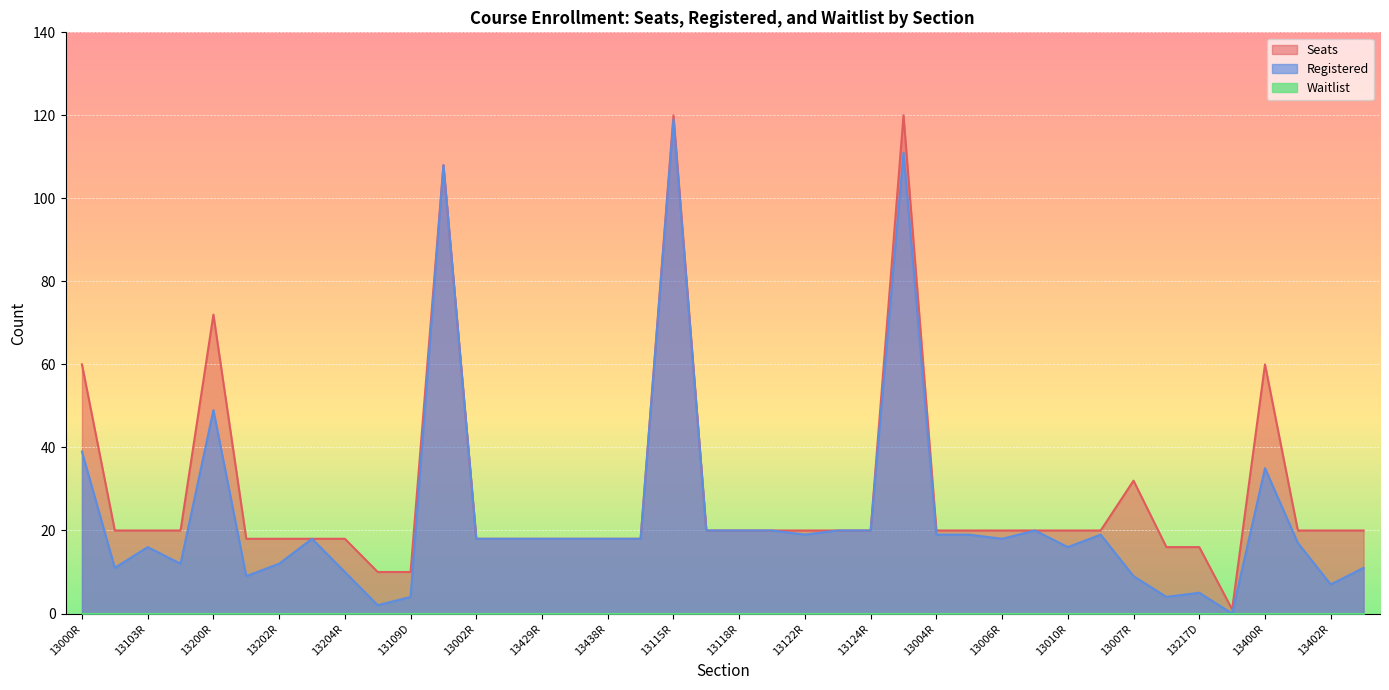

Is it true that Seats equals 29 at 13000R?

False